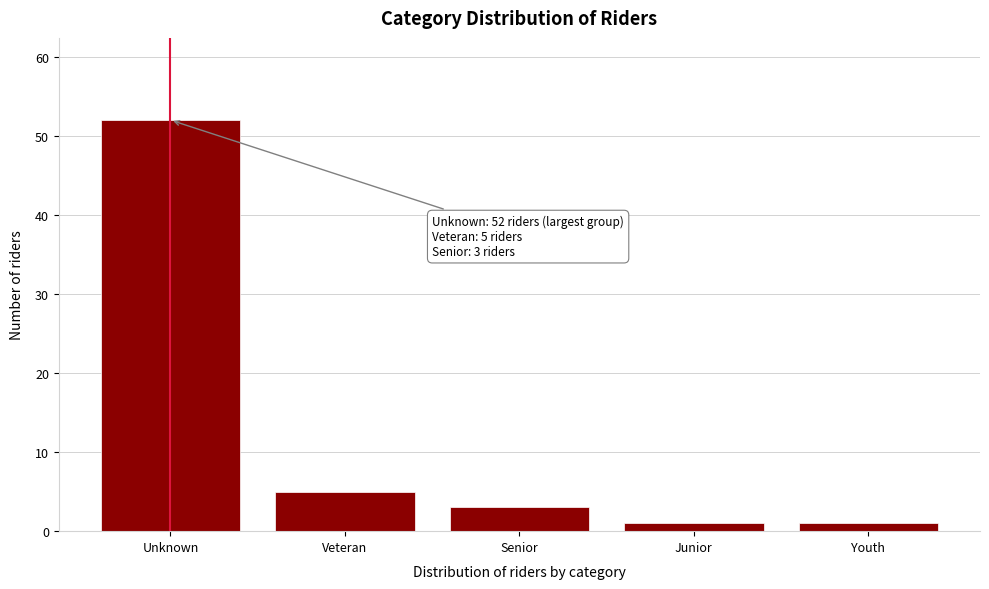

Reading left to right, list all the values displayed in this chart.

Unknown=52	Veteran=5	Senior=3	Junior=1	Youth=1